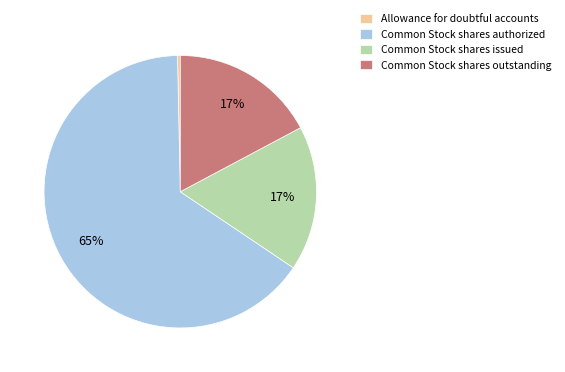

Do Allowance for doubtful accounts and Common Stock shares issued together represent more than half of the pie?

No